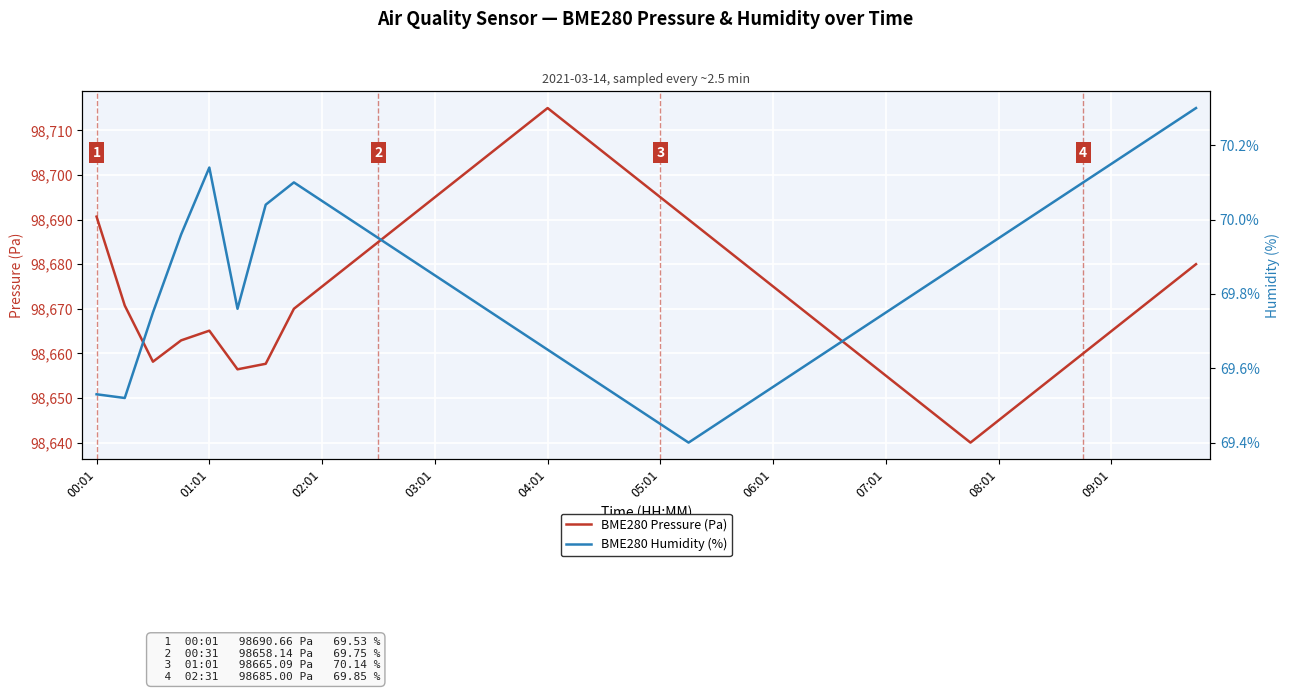

Between 14 and 38, which series saw the biggest shift?

BME280 Pressure (Pa)